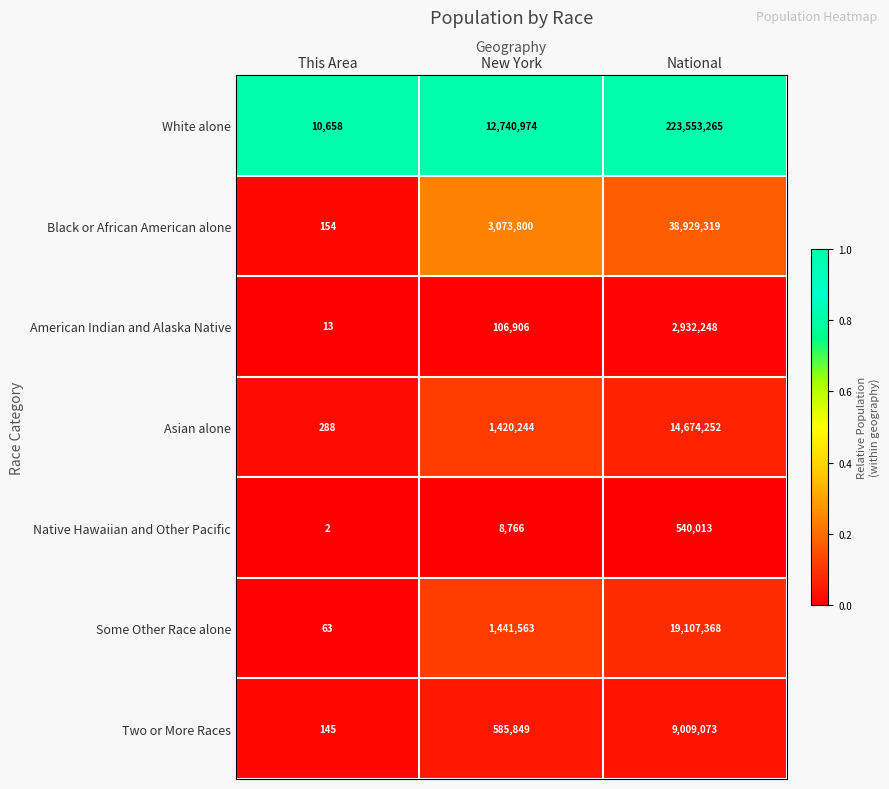

What is the highest value of the Some Other Race alone series?

19107368